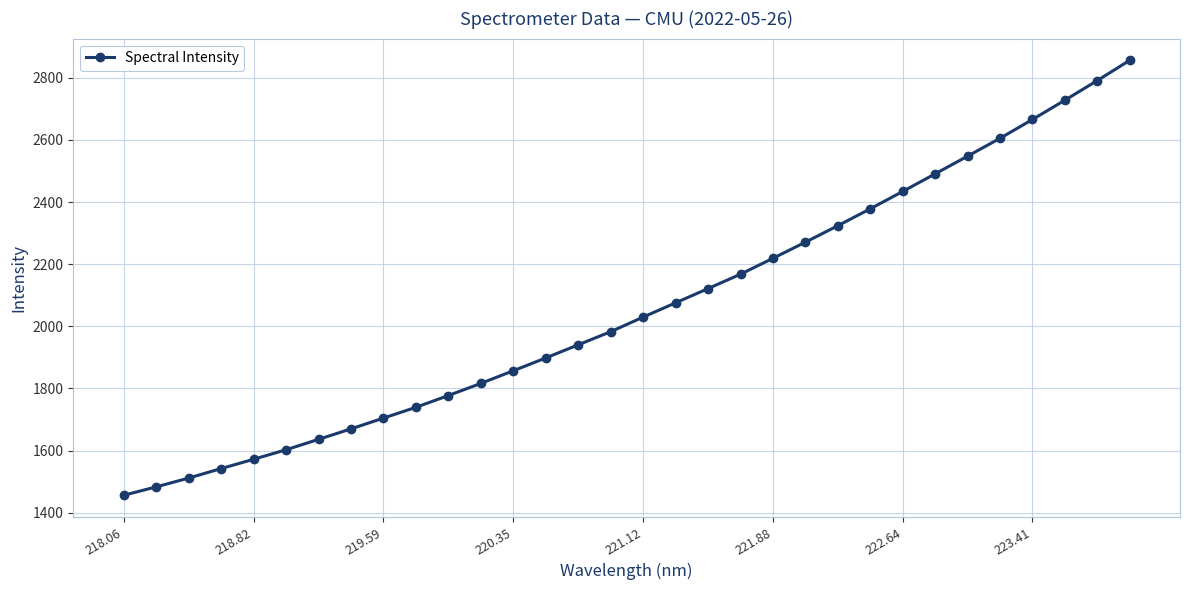

What is the value of the 27th point from the left?

2547.9